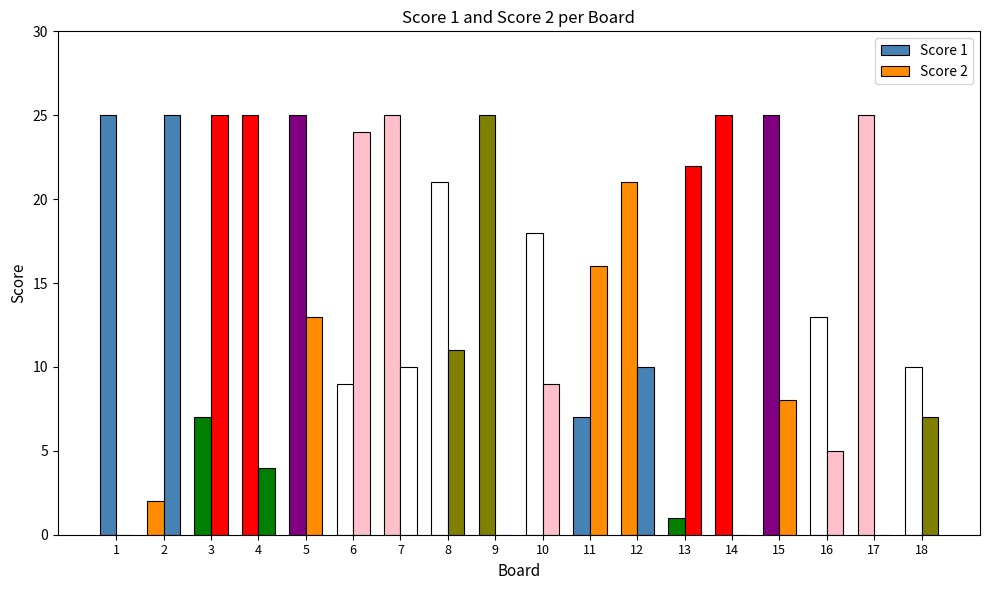

List the series in order of their overall mean, highest first.

Score 1, Score 2